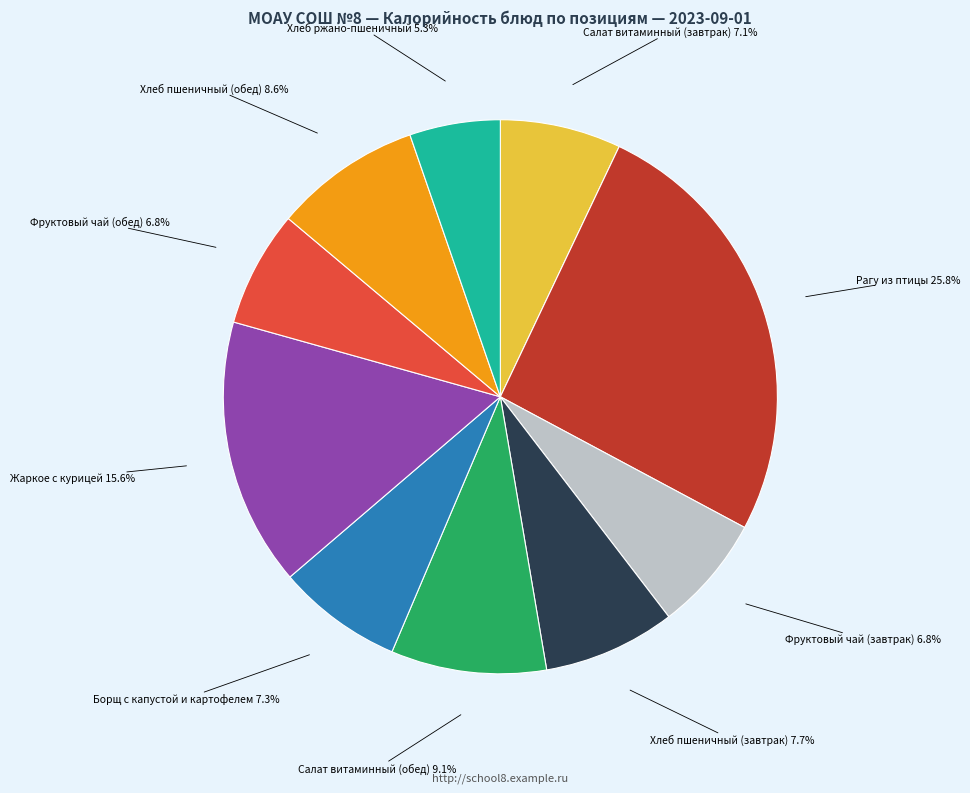

Which slice is the smallest?

Хлеб ржано-пшеничный